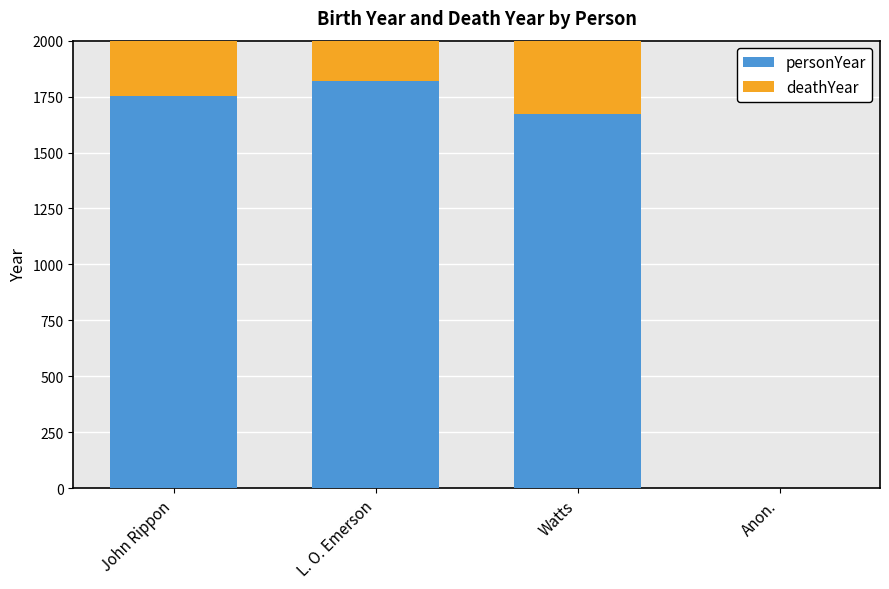

Rank the categories by personYear value from lowest to highest.

Anon., Watts, John Rippon, L. O. Emerson